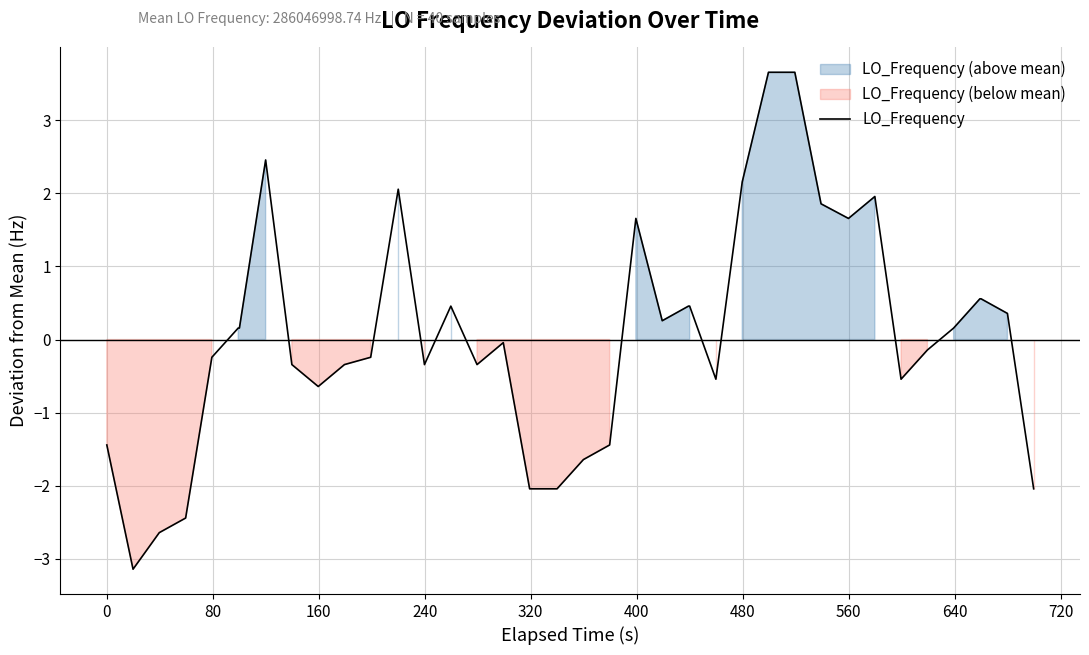

How many values are below 0?

21